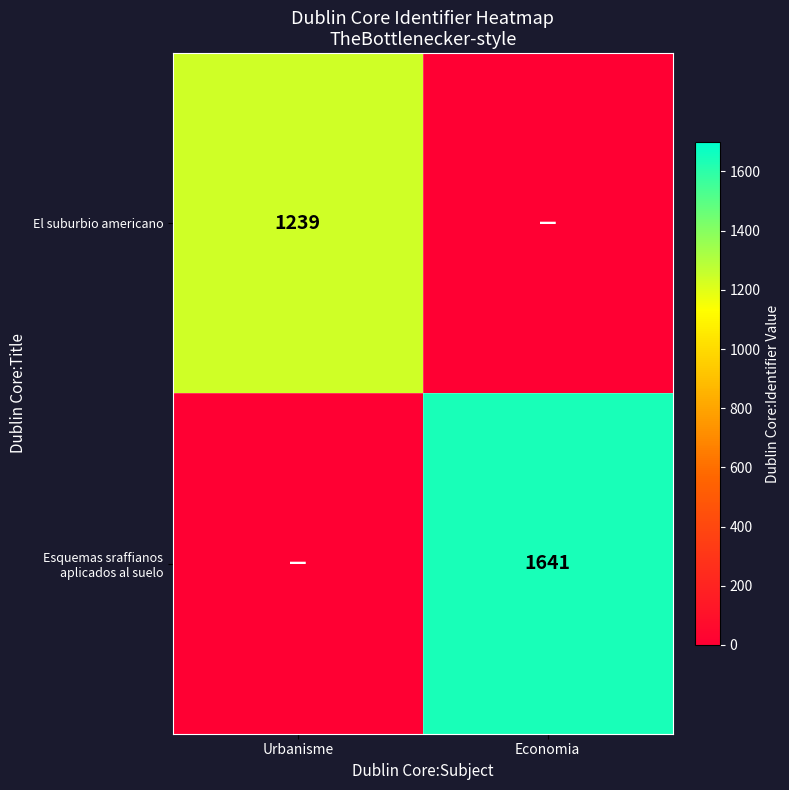

Is it true that El suburbio americano equals 1239 at Urbanisme?

True